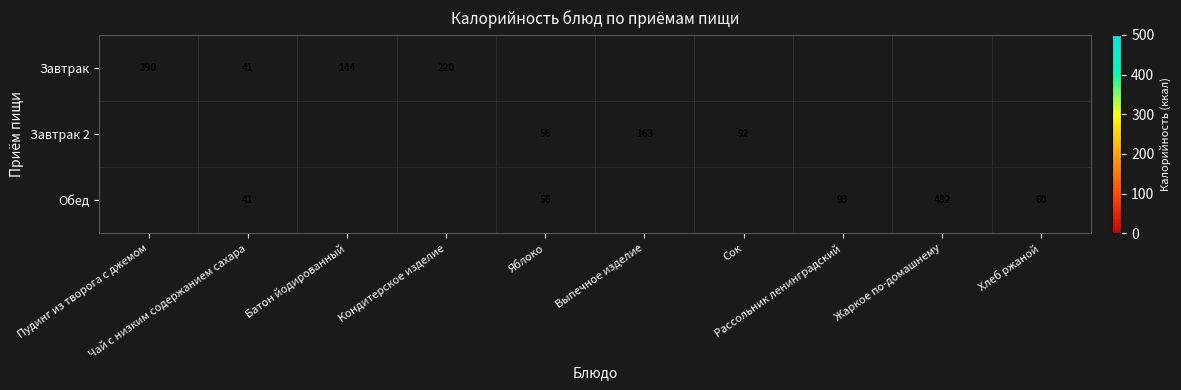

Where does the Обед series first go above 56?

Рассольник ленинградский